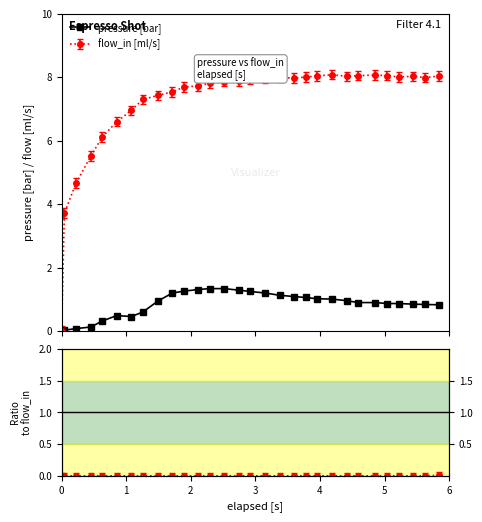

The chart shows a value of 1.3 at 24. True or false?

False